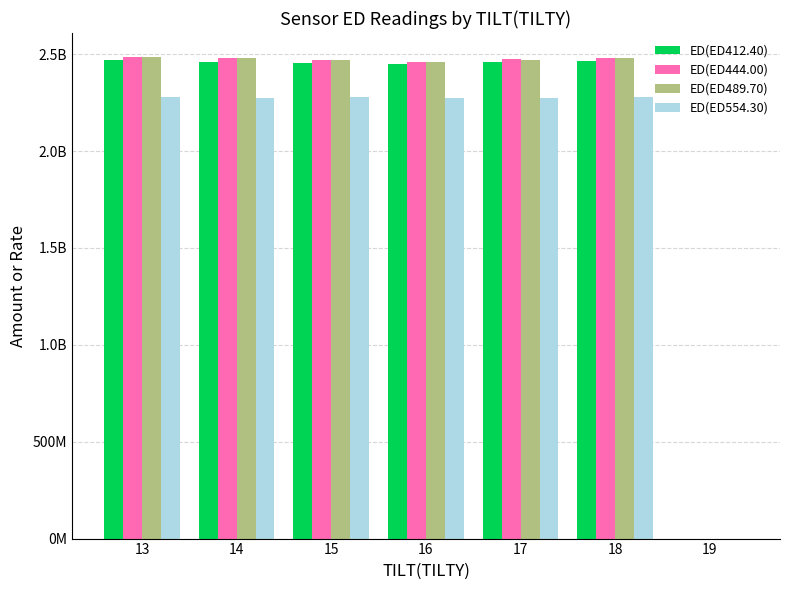

Is the value of ED(ED444.00) at 17 greater than the value of ED(ED412.40) at 13?

Yes